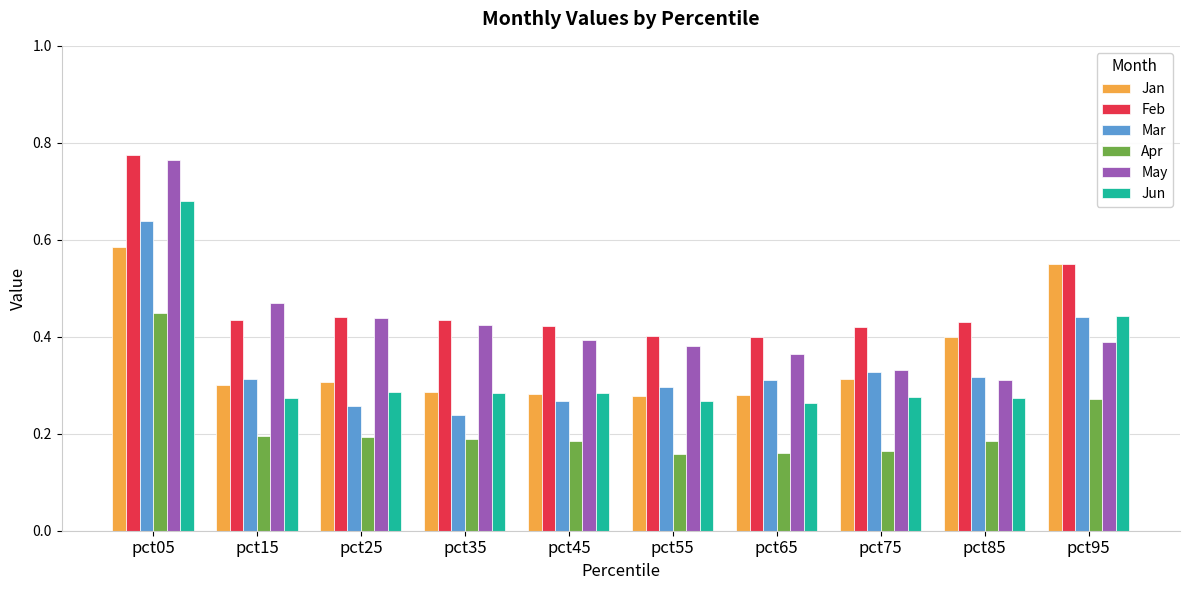

How many groups of bars are there?

10